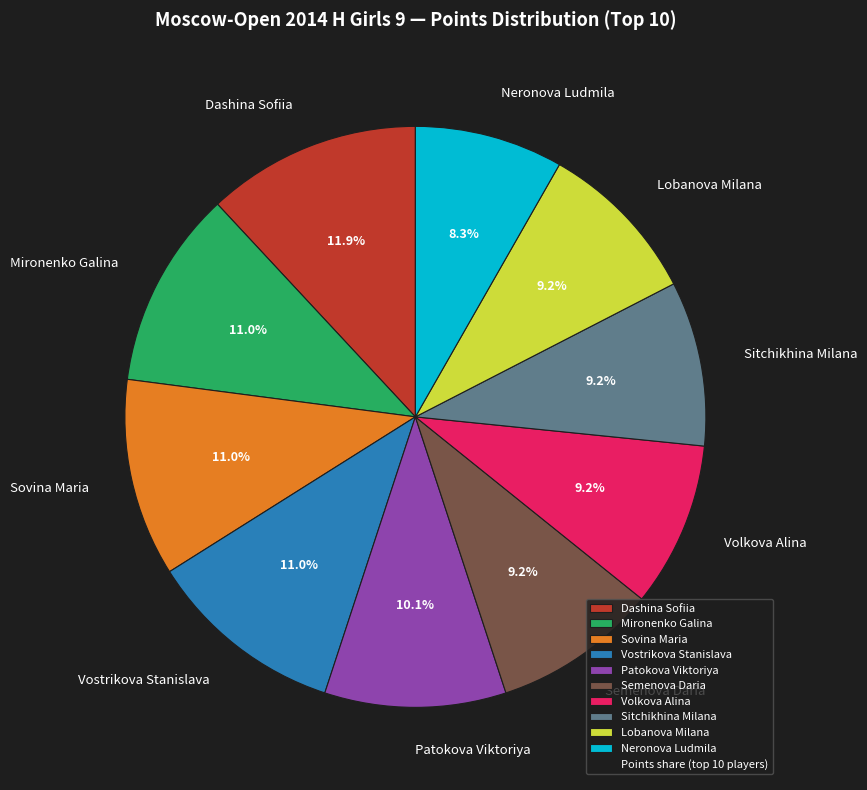

To the nearest percent, what portion does Sitchikhina Milana represent?

9%